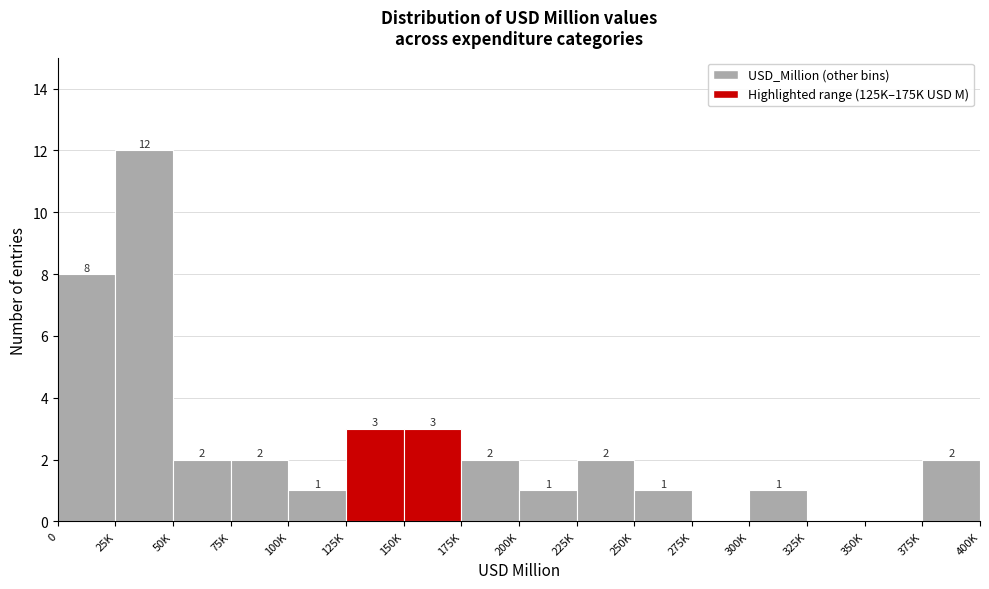

Reading right to left, list all the values displayed in this chart.

375K=2	350K=0	325K=0	300K=1	275K=0	250K=1	225K=2	200K=1	175K=2	150K=3	125K=3	100K=1	75K=2	50K=2	25K=12	0=8